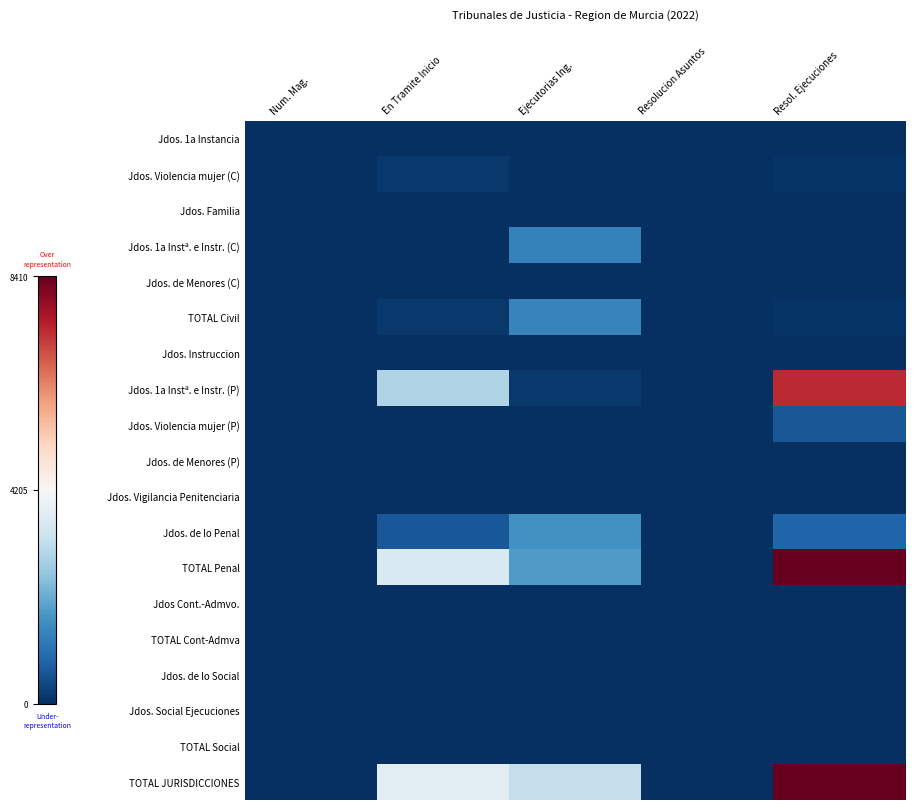

Rank the series at Resol. Ejecuciones from lowest to highest value.

Jdos. 1a Instancia, Jdos. Familia, Jdos. 1a Instª. e Instr. (C), Jdos. de Menores (C), Jdos. Instruccion, Jdos. de Menores (P), Jdos. Vigilancia Penitenciaria, Jdos Cont.-Admvo., TOTAL Cont-Admva, Jdos. de lo Social, Jdos. Social Ejecuciones, TOTAL Social, Jdos. Violencia mujer (C), TOTAL Civil, Jdos. Violencia mujer (P), Jdos. de lo Penal, Jdos. 1a Instª. e Instr. (P), TOTAL Penal, TOTAL JURISDICCIONES